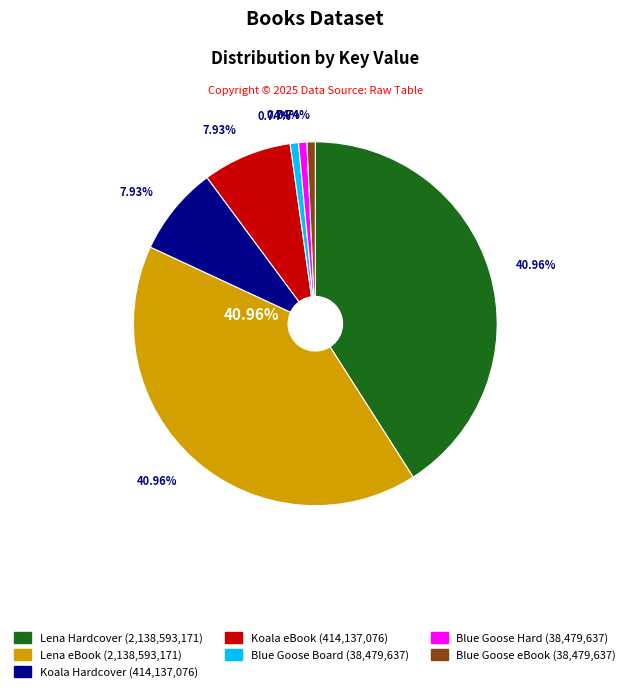

How many slices are in this pie chart?

7